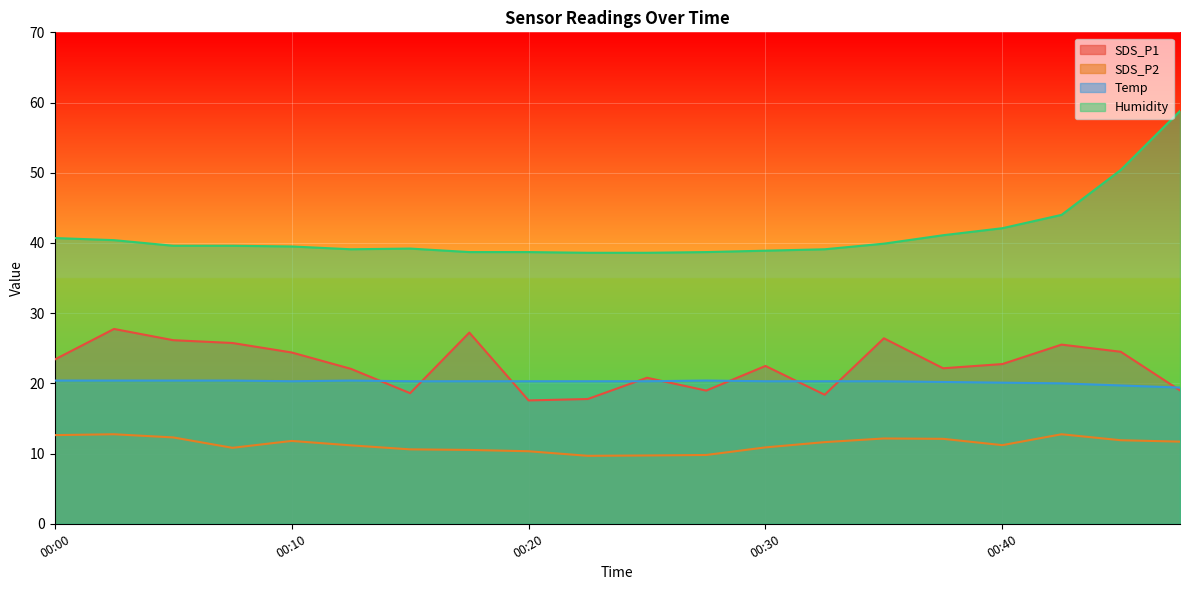

How many values in the Humidity series are below 39?

6